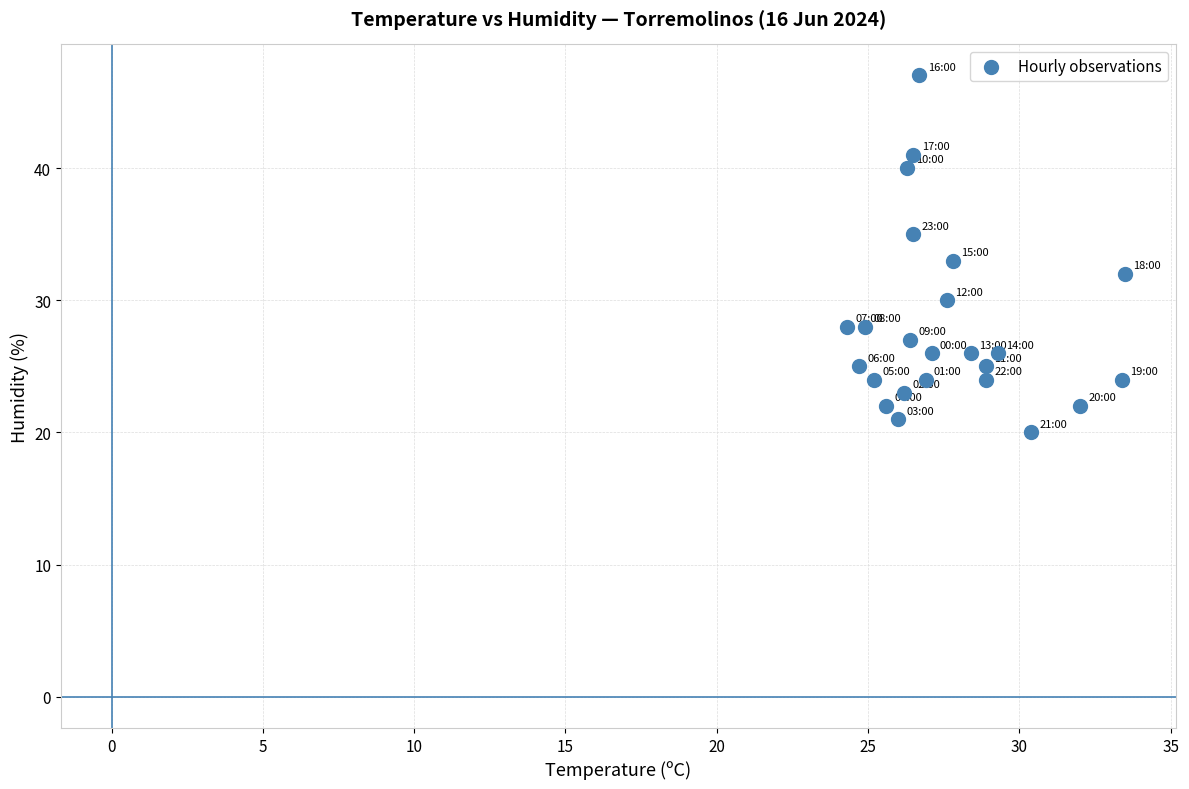

What is the range of Y values (max minus min)?

27